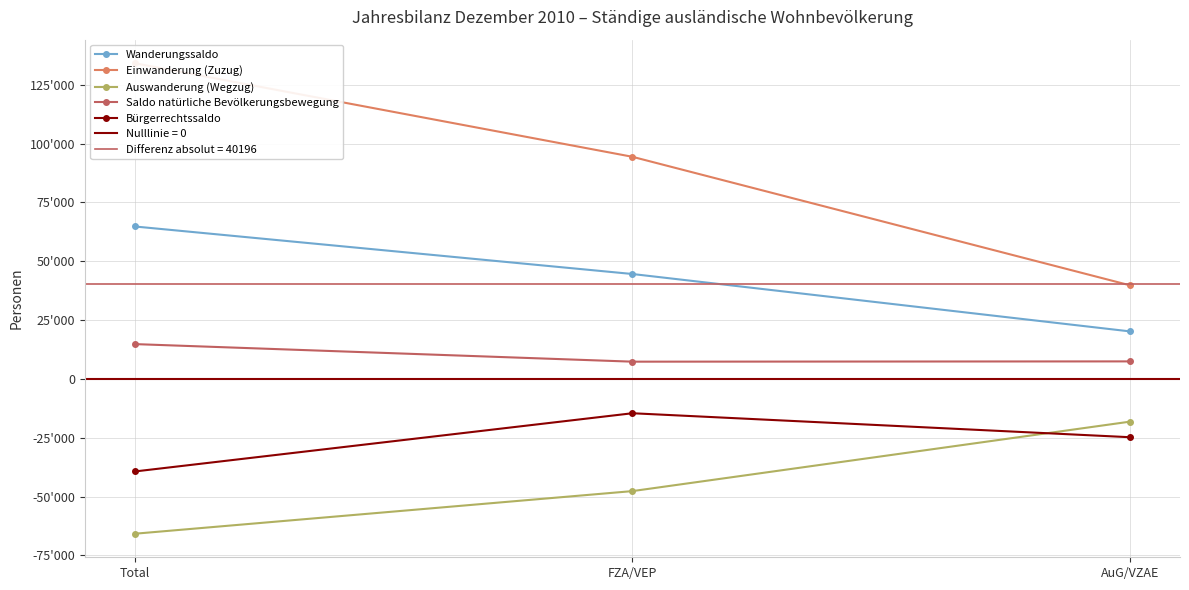

Where is Wanderungssaldo nearest to the value 42502?

FZA/VEP